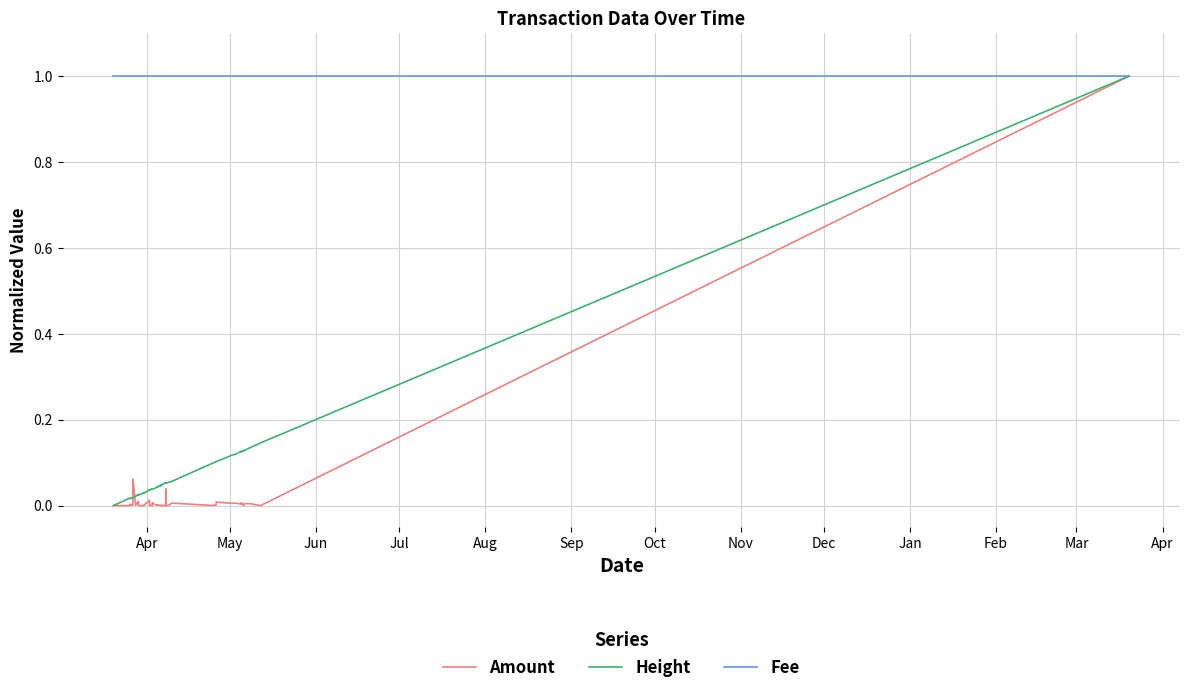

True or false: Fee has more than 2 points higher than both neighbors.

False